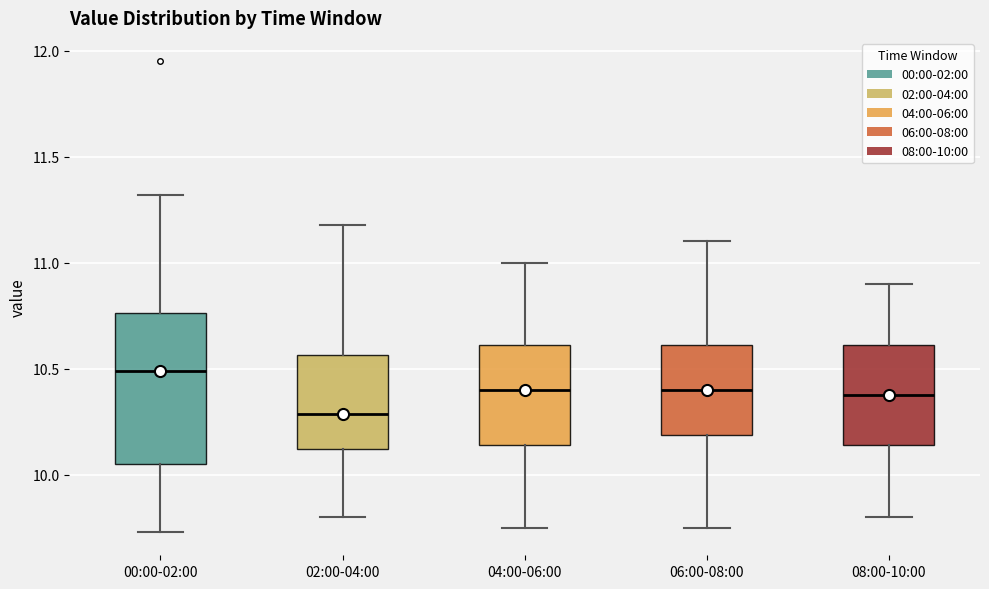

Comparing the boxes themselves (not the whiskers), which one is the tallest?

00:00-02:00